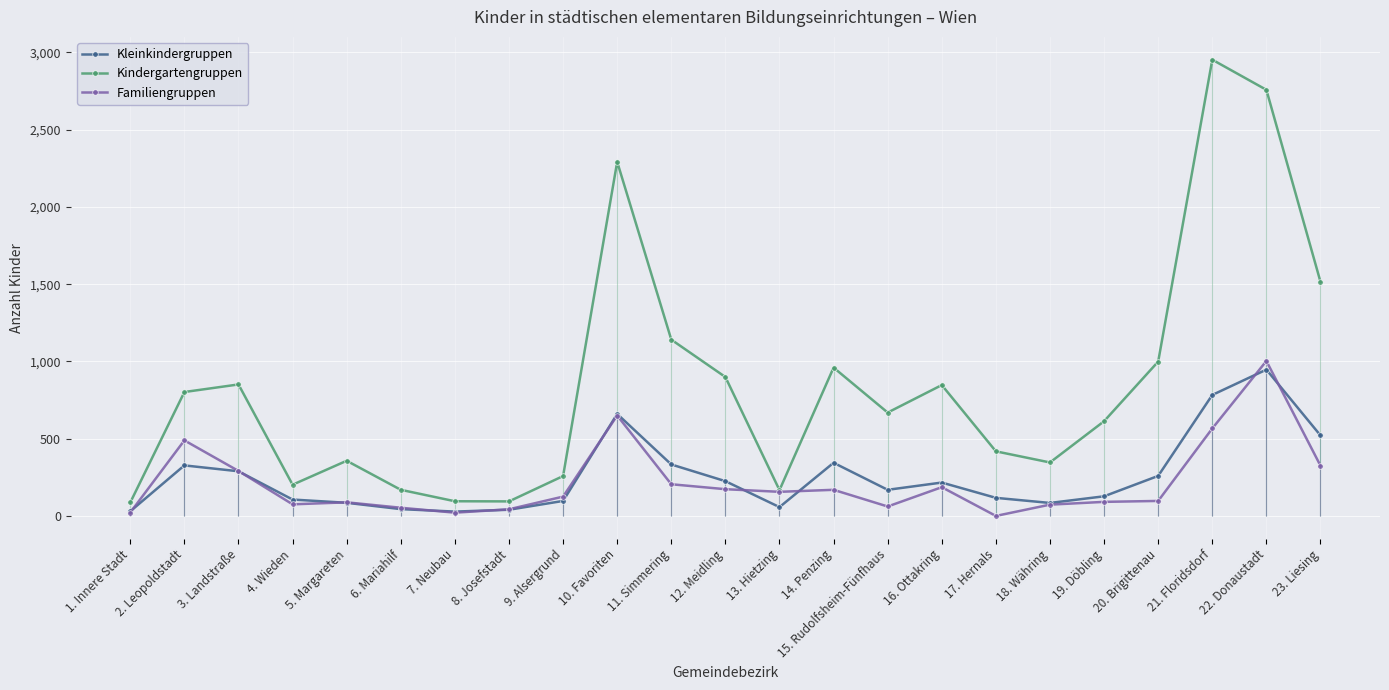

At which category is the sum across all series the highest?

22. Donaustadt